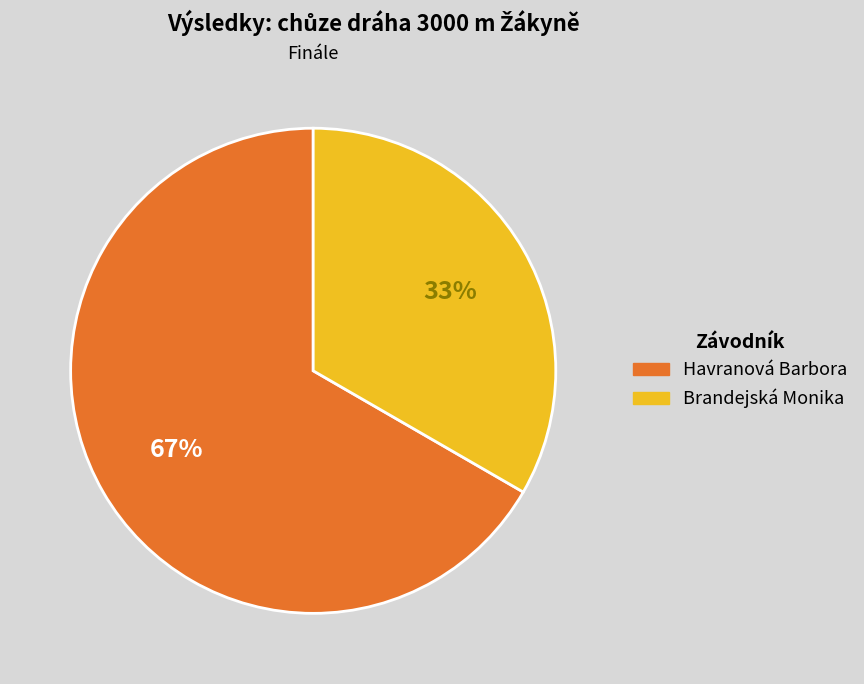

Combined, do Brandejská Monika and Havranová Barbora account for over 50%?

Yes